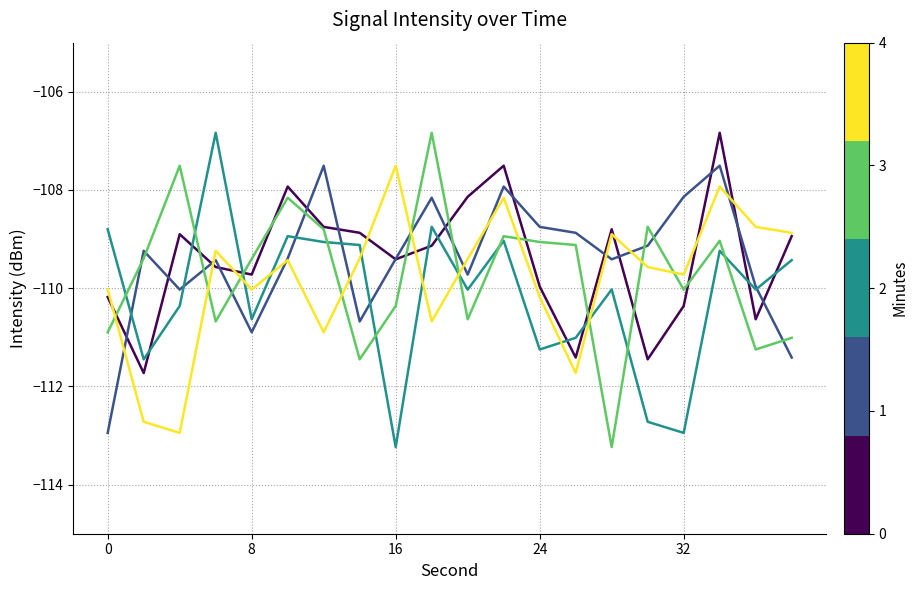

What is the maximum value shown in the chart?

-106.8